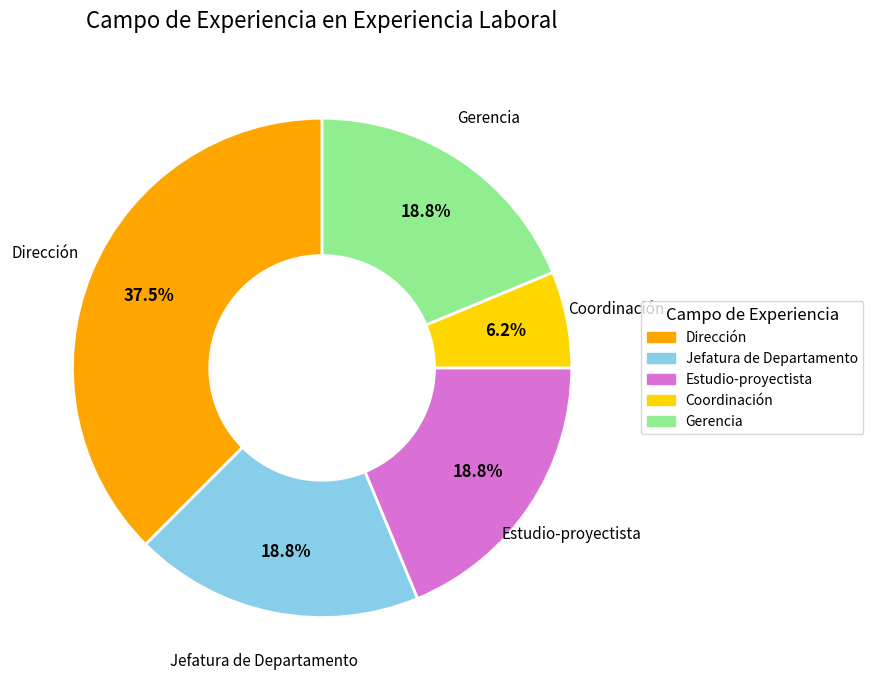

To the nearest percent, what is the average slice percentage?

20%